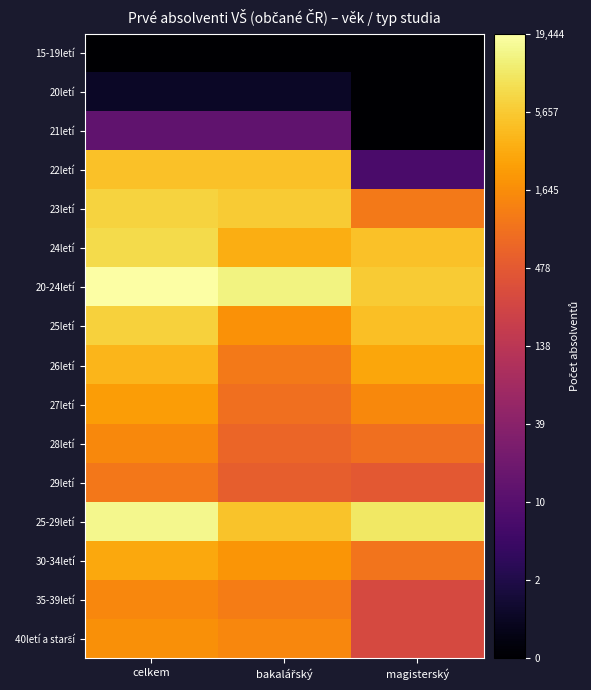

What is the total value across all series at magisterský?

39.2